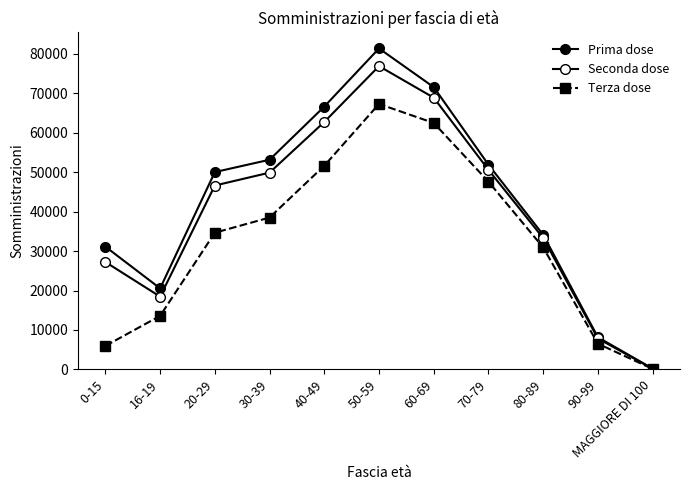

Reading left to right, what are all the values shown in this chart?

Prima dose: 31101	20543	49986	53109	66568	81292	71489	51855	34093	8162	216
Seconda dose: 27217	18451	46581	49847	62677	76816	68817	50544	33277	7848	198
Terza dose: 5972	13576	34634	38469	51594	67233	62418	47552	30895	6529	146